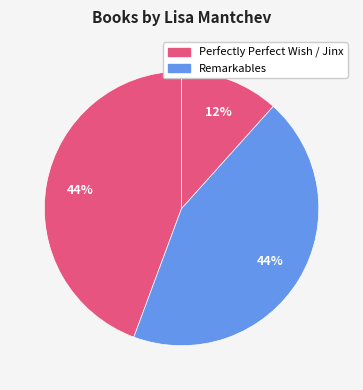

Count the number of slices in the pie.

3